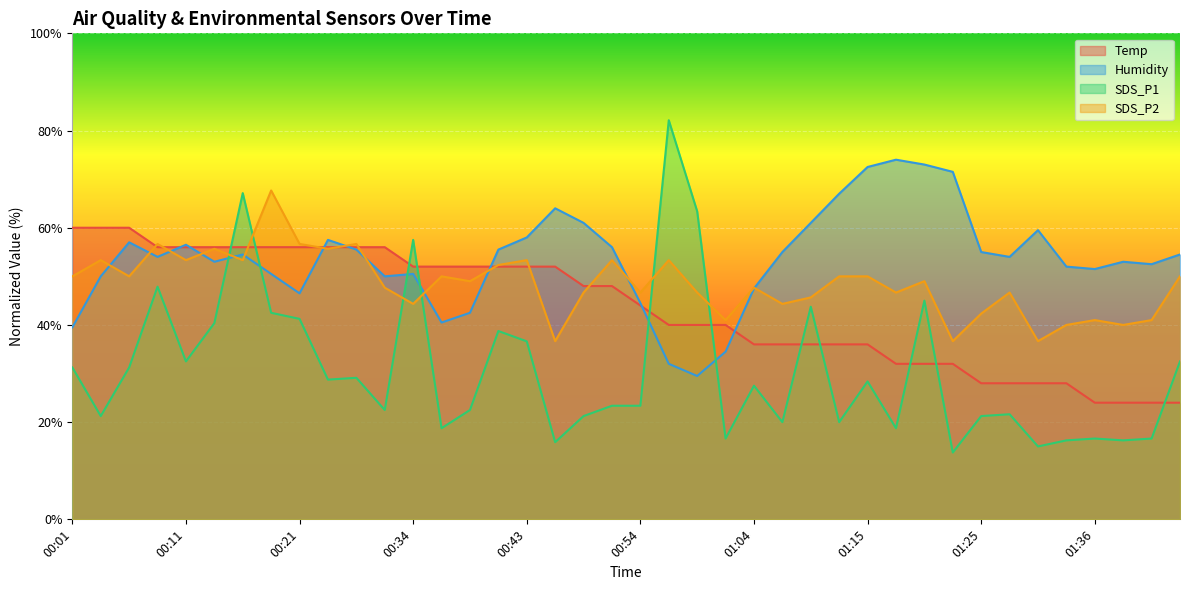

Where is the first local maximum for Humidity?

00:06